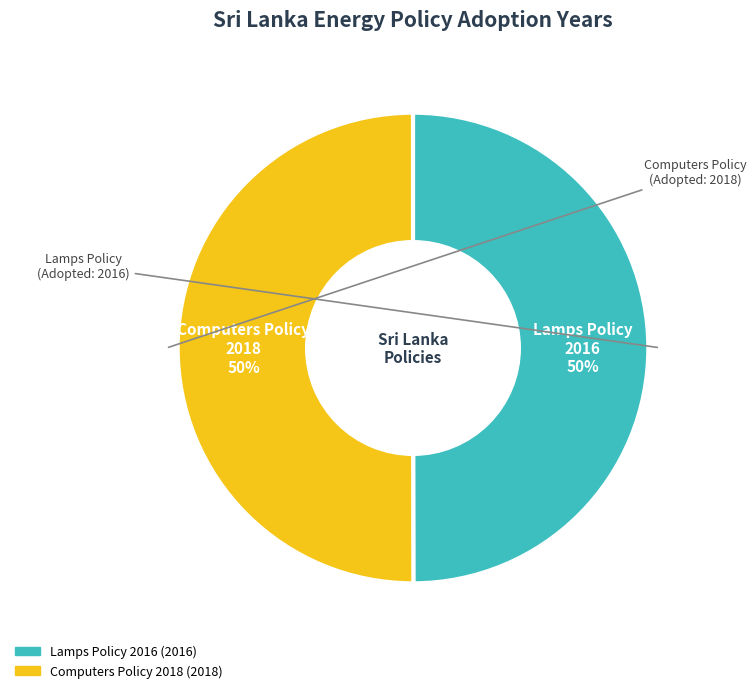

To the nearest percent, what is the average slice percentage?

50%